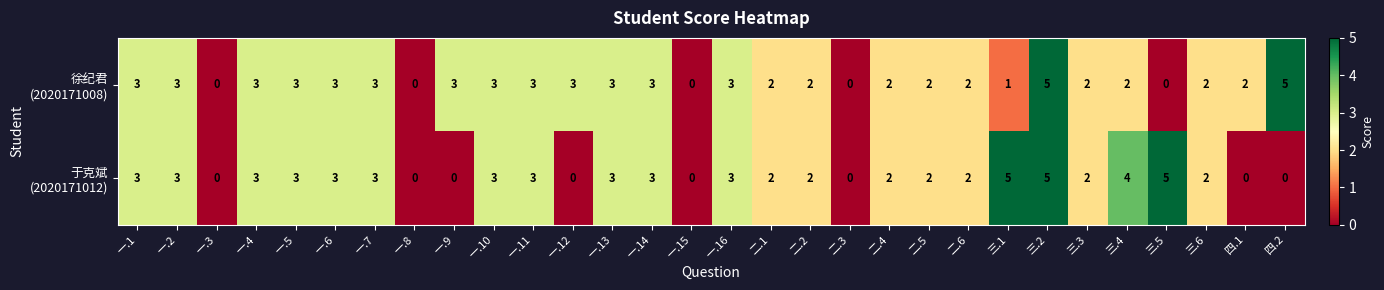

What is the spread (max minus min) of values at 一.9?

3